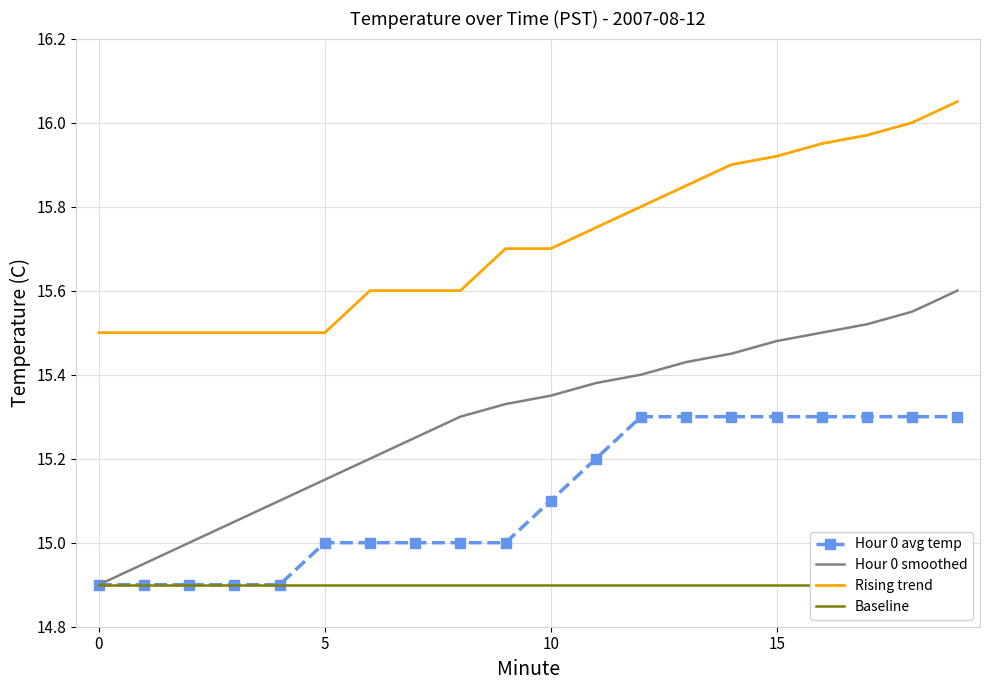

What are all the series names shown in the legend?

Hour 0 avg temp, Hour 0 smoothed, Rising trend, Baseline